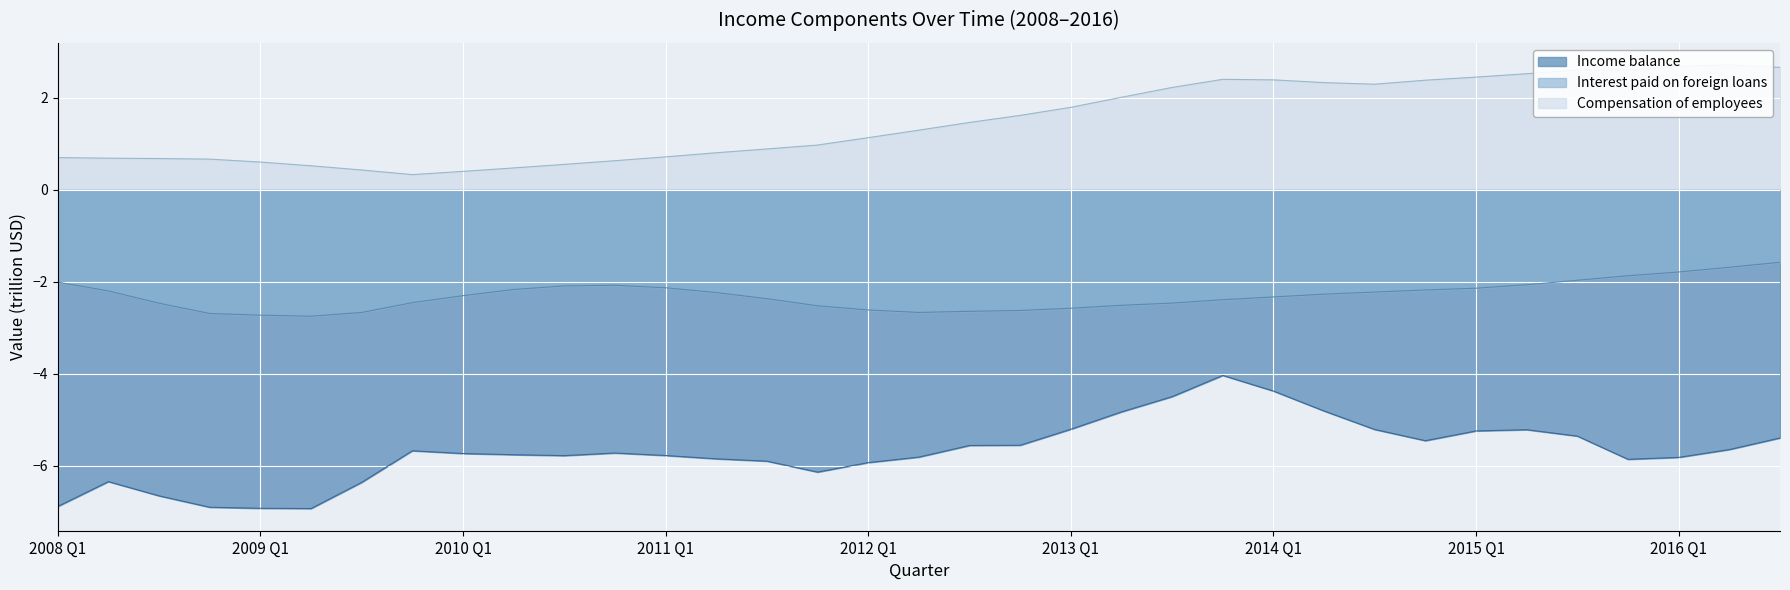

Reading left to right, what are all the values shown in this chart?

Compensation of employees: 2008 Q1=0.7	Q2=0.7	Q3=0.7	Q4=0.7	2009 Q1=0.6	Q2=0.5	Q3=0.4	Q4=0.3	2010 Q1=0.4	Q2=0.5	Q3=0.6	Q4=0.6	2011 Q1=0.7	Q2=0.8	Q3=0.9	Q4=1.0	2012 Q1=1.1	Q2=1.3	Q3=1.5	Q4=1.6	2013 Q1=1.8	Q2=2.0	Q3=2.2	Q4=2.4	2014 Q1=2.4	Q2=2.3	Q3=2.3	Q4=2.4	2015 Q1=2.5	Q2=2.5	Q3=2.6	Q4=2.6	2016 Q1=2.7	Q2=2.7	Q3=2.7
Interest paid on foreign loans: 2008 Q1=-2.0	Q2=-2.2	Q3=-2.5	Q4=-2.7	2009 Q1=-2.7	Q2=-2.8	Q3=-2.7	Q4=-2.5	2010 Q1=-2.3	Q2=-2.2	Q3=-2.1	Q4=-2.1	2011 Q1=-2.1	Q2=-2.2	Q3=-2.4	Q4=-2.5	2012 Q1=-2.6	Q2=-2.7	Q3=-2.6	Q4=-2.6	2013 Q1=-2.6	Q2=-2.5	Q3=-2.5	Q4=-2.4	2014 Q1=-2.3	Q2=-2.3	Q3=-2.2	Q4=-2.2	2015 Q1=-2.1	Q2=-2.1	Q3=-2.0	Q4=-1.9	2016 Q1=-1.8	Q2=-1.7	Q3=-1.6
Income balance: 2008 Q1=-6.9	Q2=-6.3	Q3=-6.7	Q4=-6.9	2009 Q1=-6.9	Q2=-6.9	Q3=-6.4	Q4=-5.7	2010 Q1=-5.7	Q2=-5.8	Q3=-5.8	Q4=-5.7	2011 Q1=-5.8	Q2=-5.9	Q3=-5.9	Q4=-6.1	2012 Q1=-5.9	Q2=-5.8	Q3=-5.6	Q4=-5.6	2013 Q1=-5.2	Q2=-4.8	Q3=-4.5	Q4=-4.0	2014 Q1=-4.4	Q2=-4.8	Q3=-5.2	Q4=-5.5	2015 Q1=-5.2	Q2=-5.2	Q3=-5.4	Q4=-5.9	2016 Q1=-5.8	Q2=-5.6	Q3=-5.4